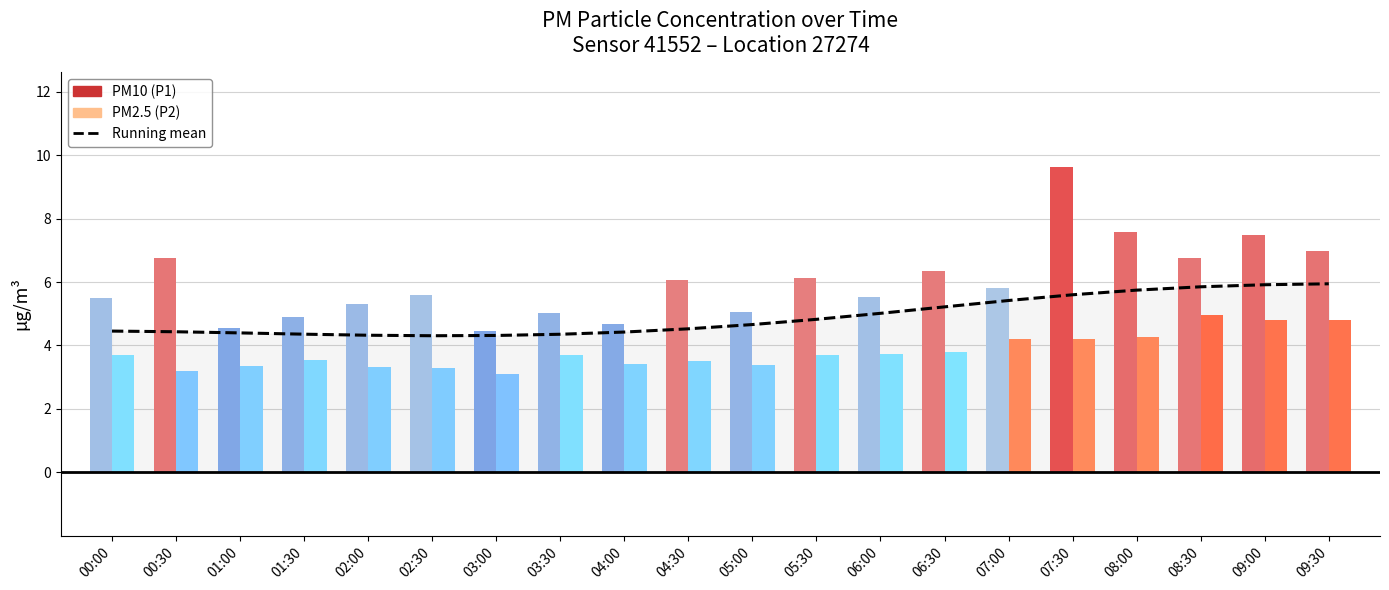

The chart shows a value of 4.4 at 04:00. True or false?

True